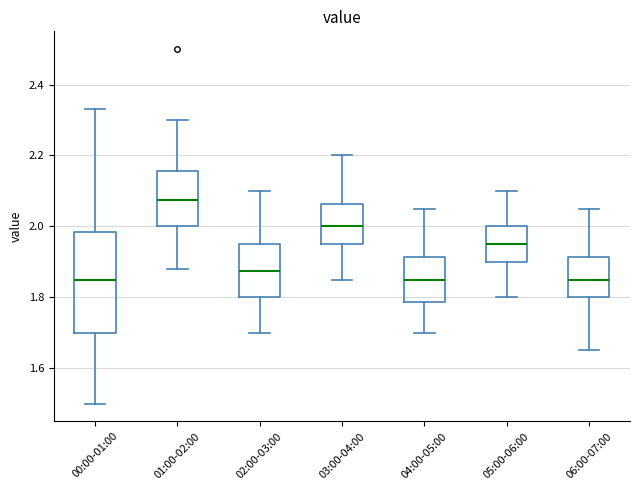

Where is the upper edge of the box for 01:00-02:00 on the y-axis? The values are not printed on the chart, so give them approximately, as read against the axis.

2.16